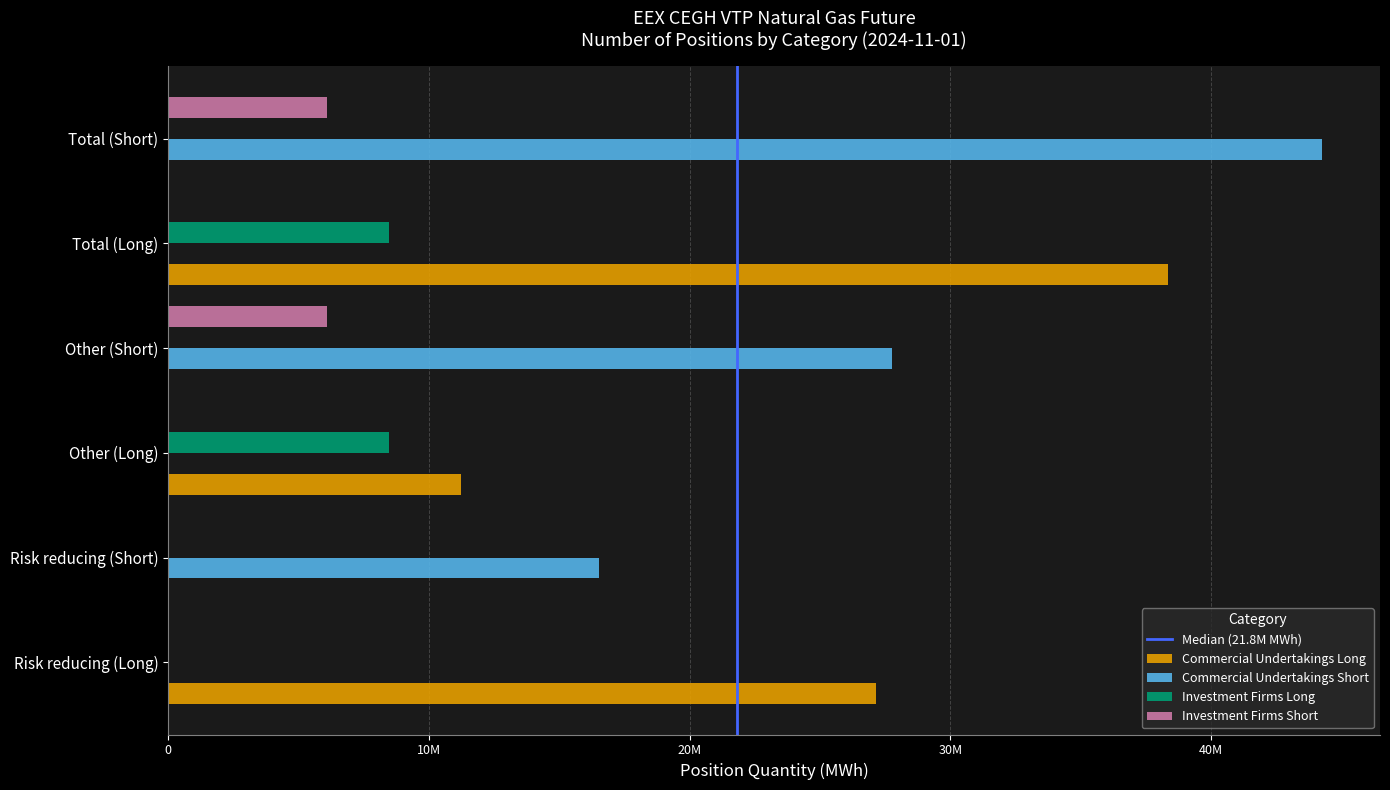

Rank the series by their maximum value, from highest to lowest.

Commercial Undertakings Short, Commercial Undertakings Long, Investment Firms Long, Investment Firms Short